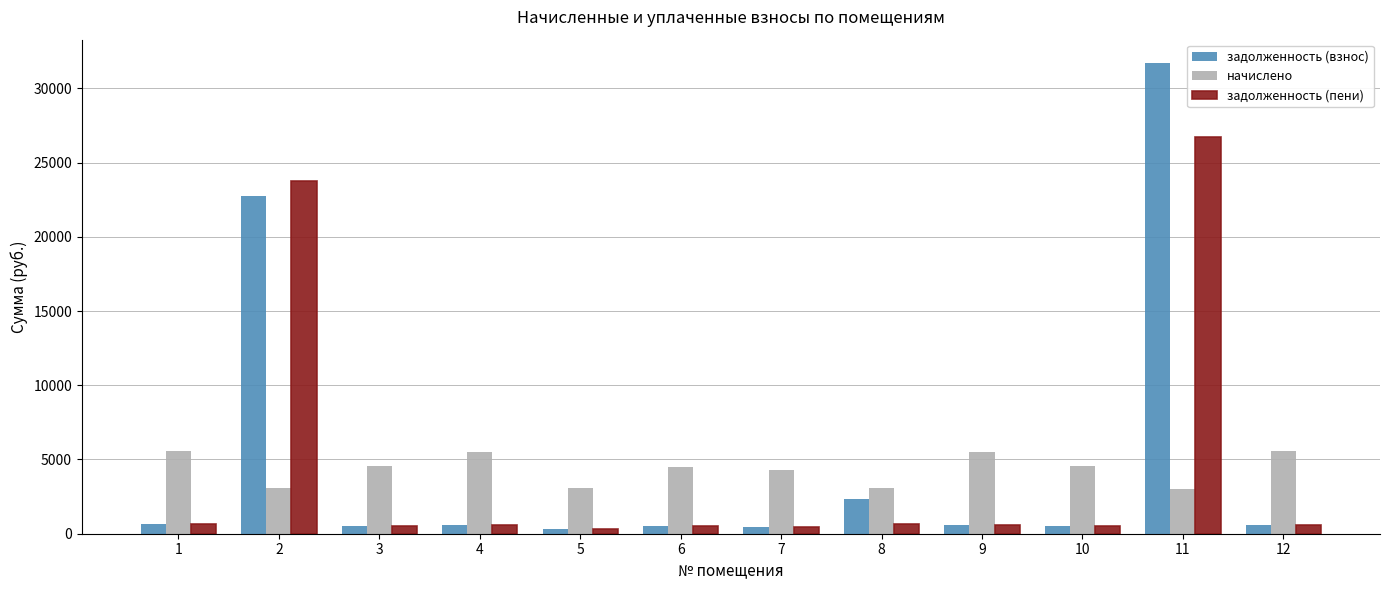

Are the bars grouped side by side (vs. stacked)?

Yes